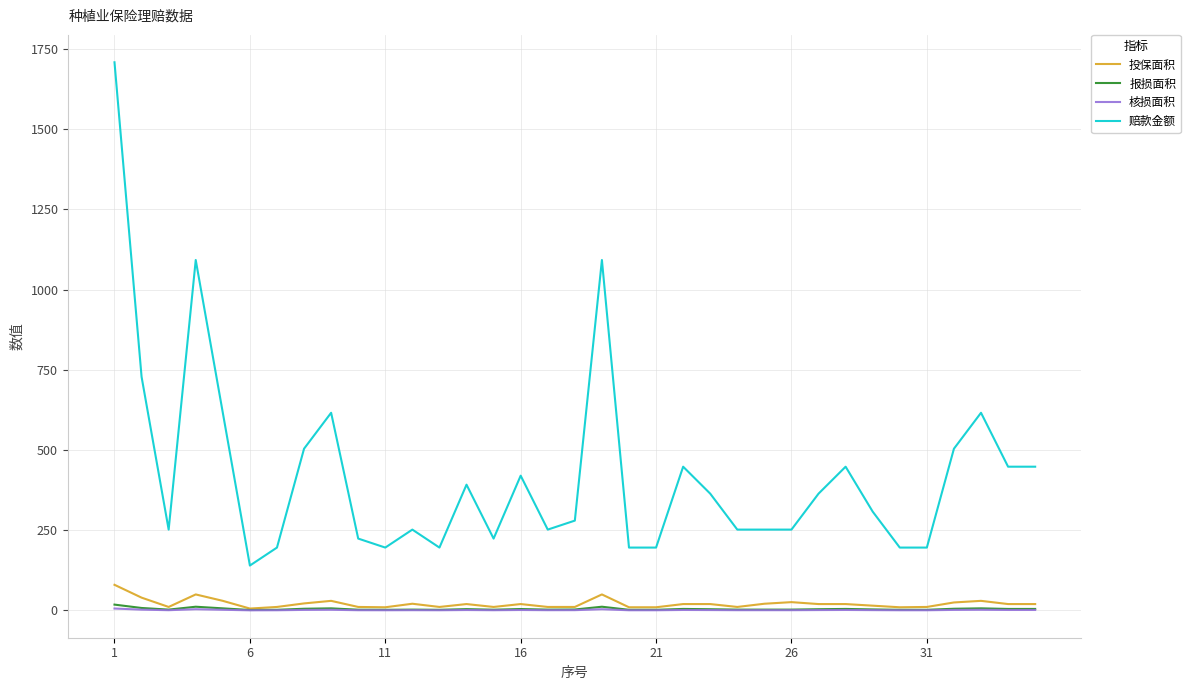

True or false: 赔款金额 and 核损面积 intersect in this chart.

False